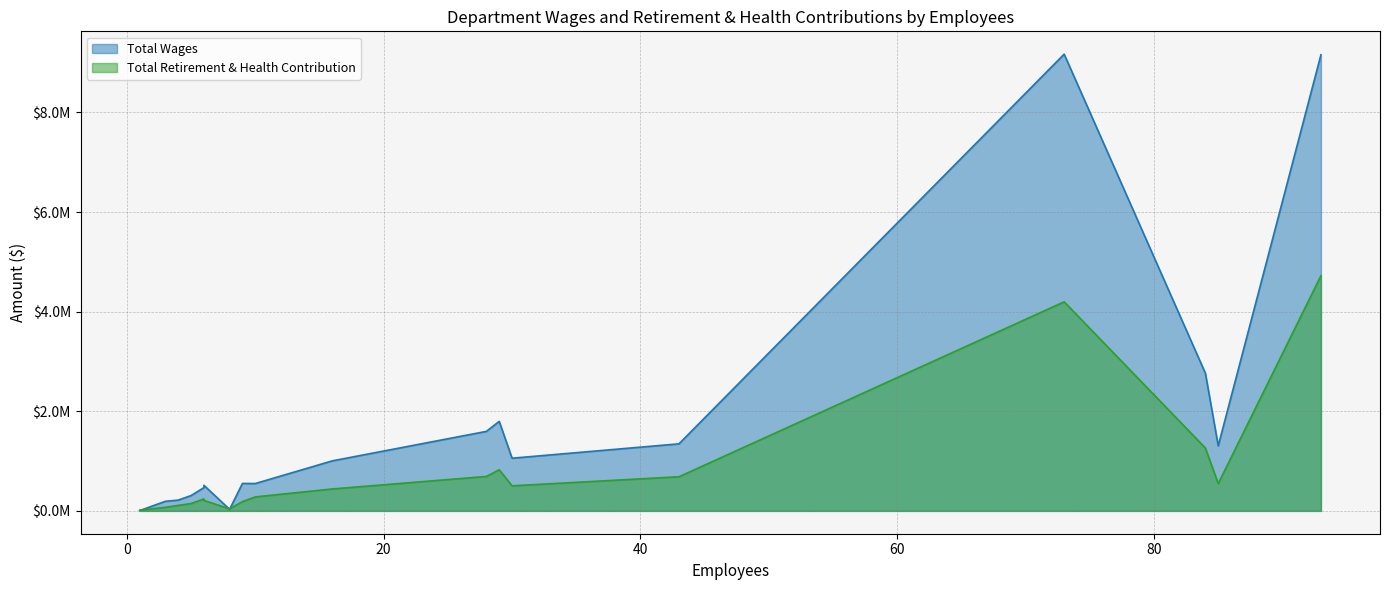

What is the value of the Total Retirement & Health Contribution point at the 11th from the left?

280712